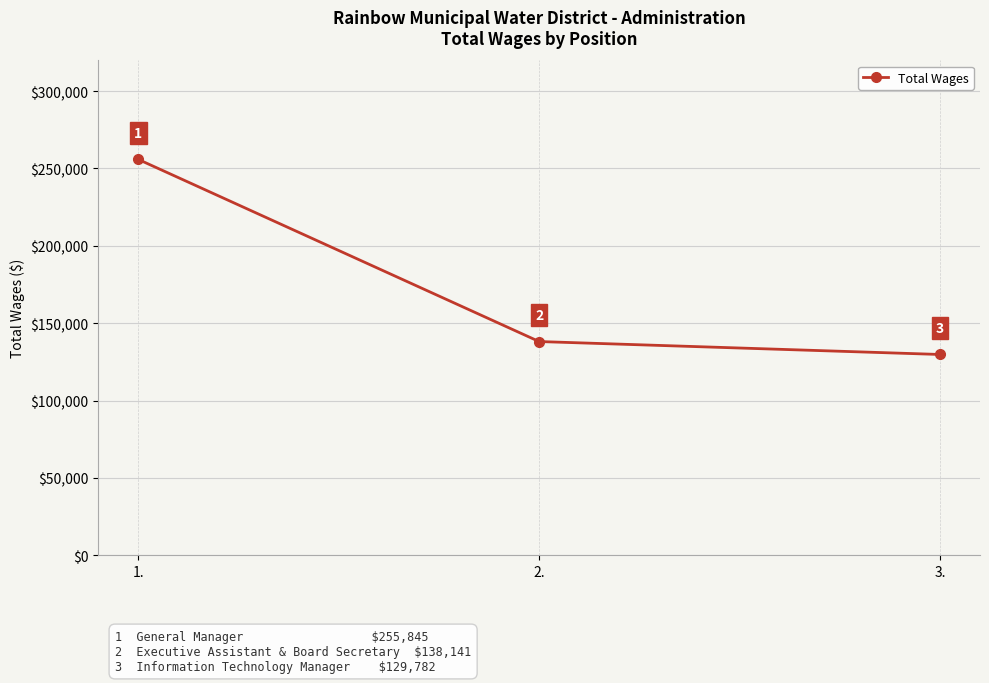

What position from the right is 2.?

2